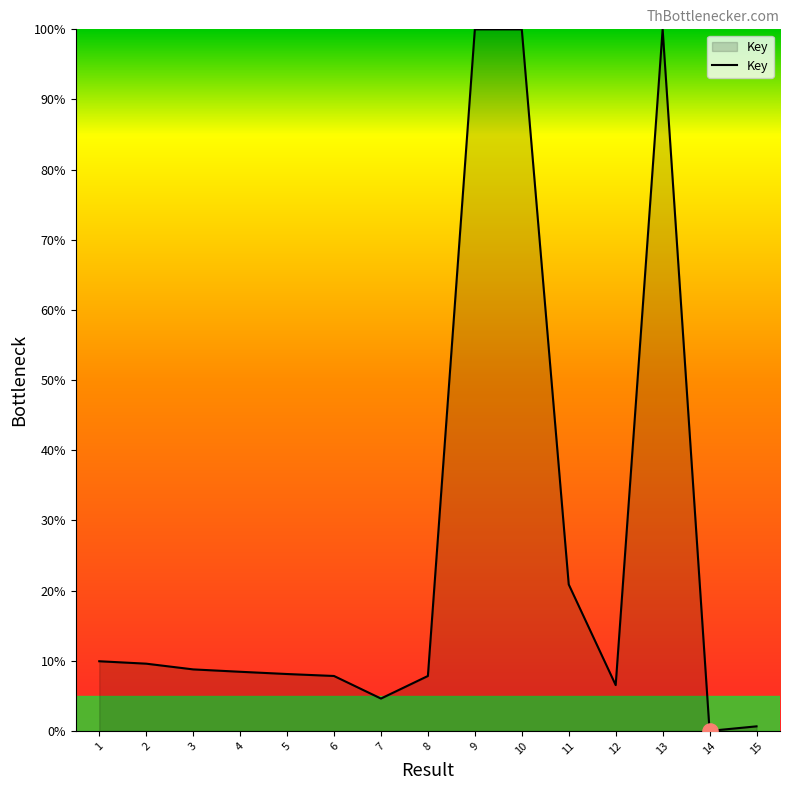

Between 15 and 3, which is larger?

3